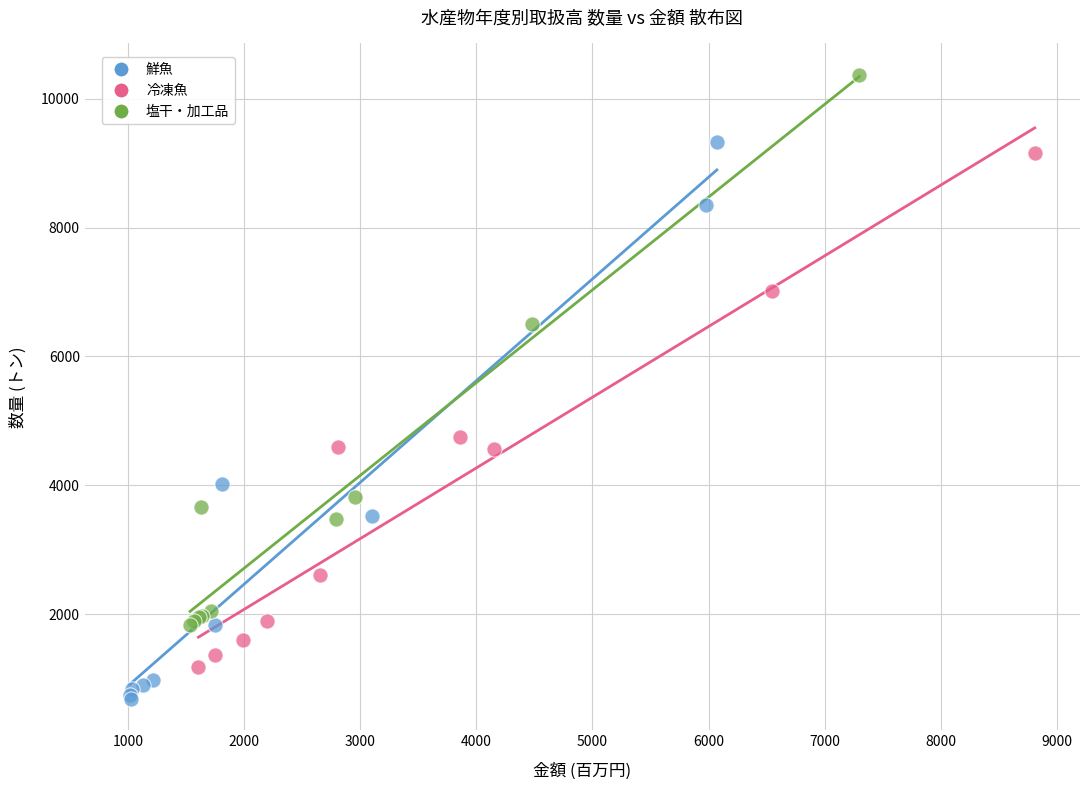

Which series has the largest Y range (max minus min)?

鮮魚